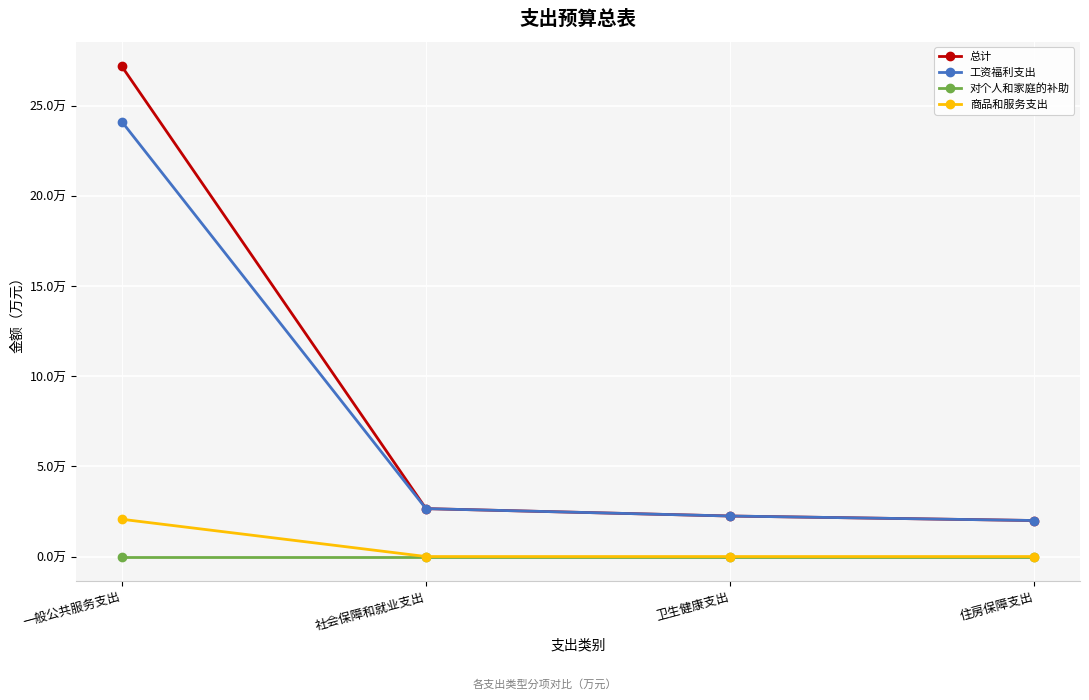

What are all the series names shown in the legend?

总计, 工资福利支出, 对个人和家庭的补助, 商品和服务支出